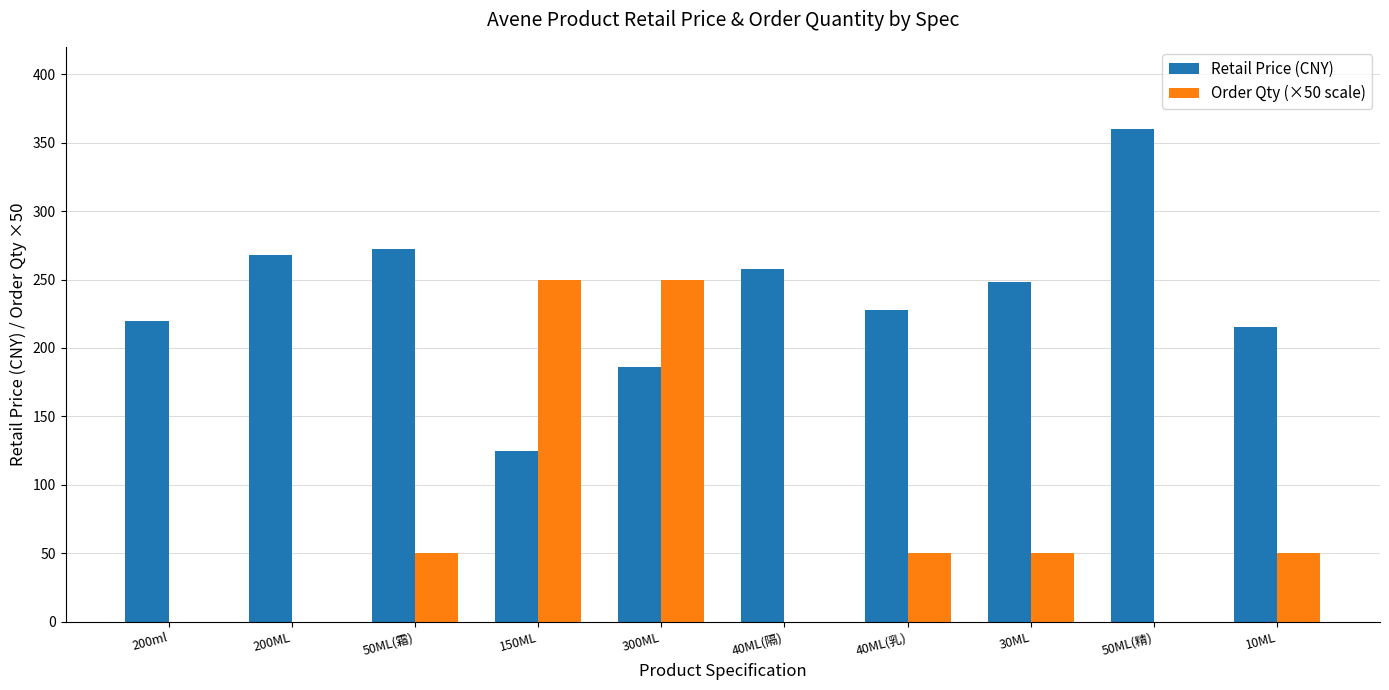

What is the sum of the Retail Price (CNY) values at 40ML(隔) and 200ml?

478